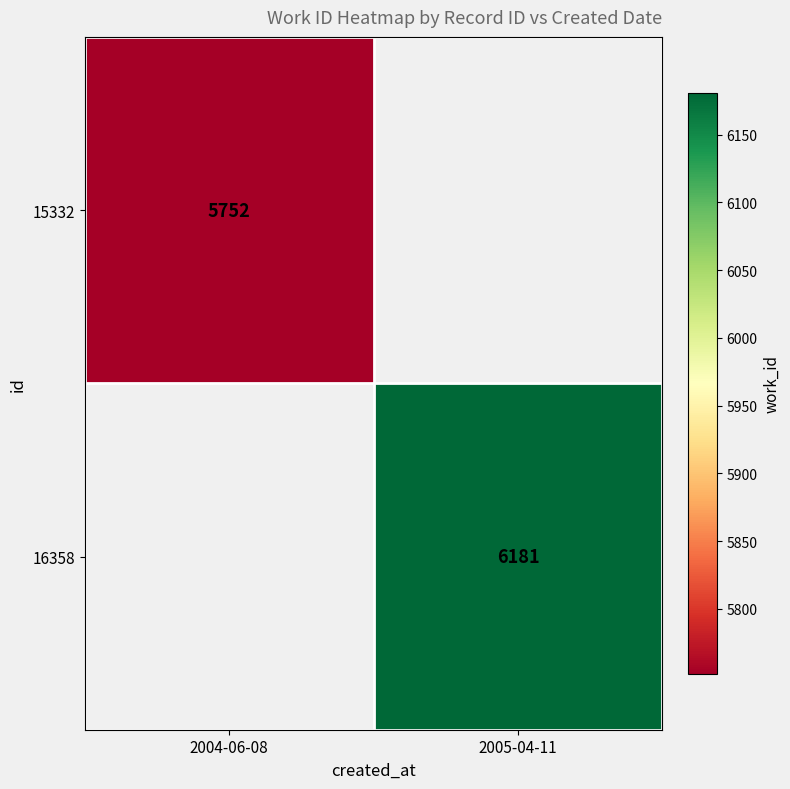

Is it true that 16358 equals 8509 at 2005-04-11?

False